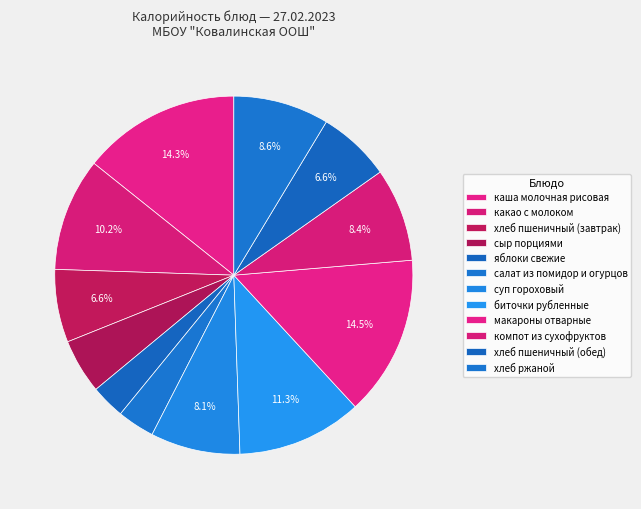

Does any single category account for the majority?

No